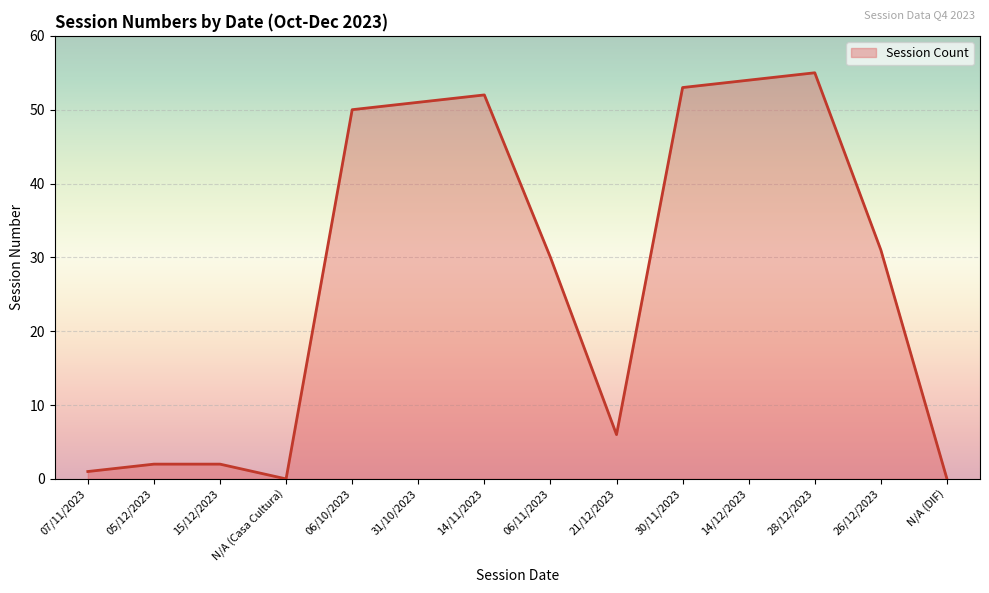

What is the greatest value displayed?

55